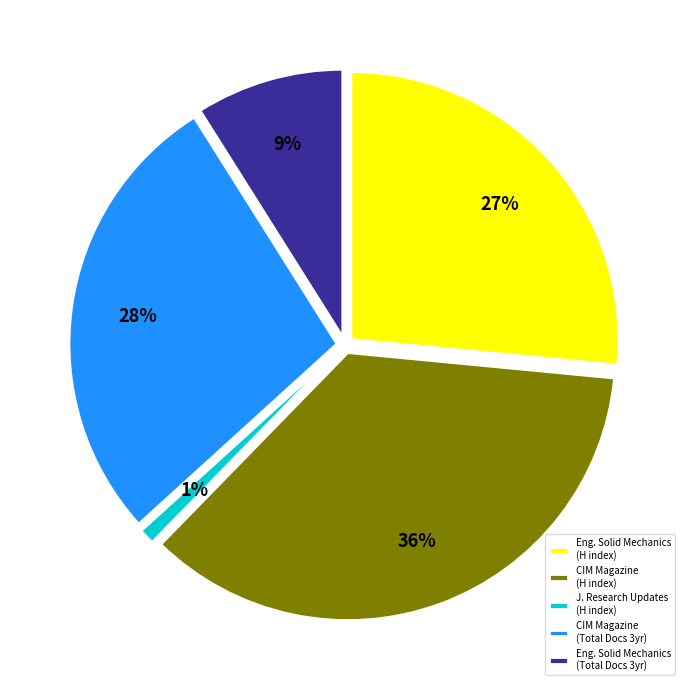

What percentage is the J. Research Updates (H index) slice, to the nearest percent?

1%